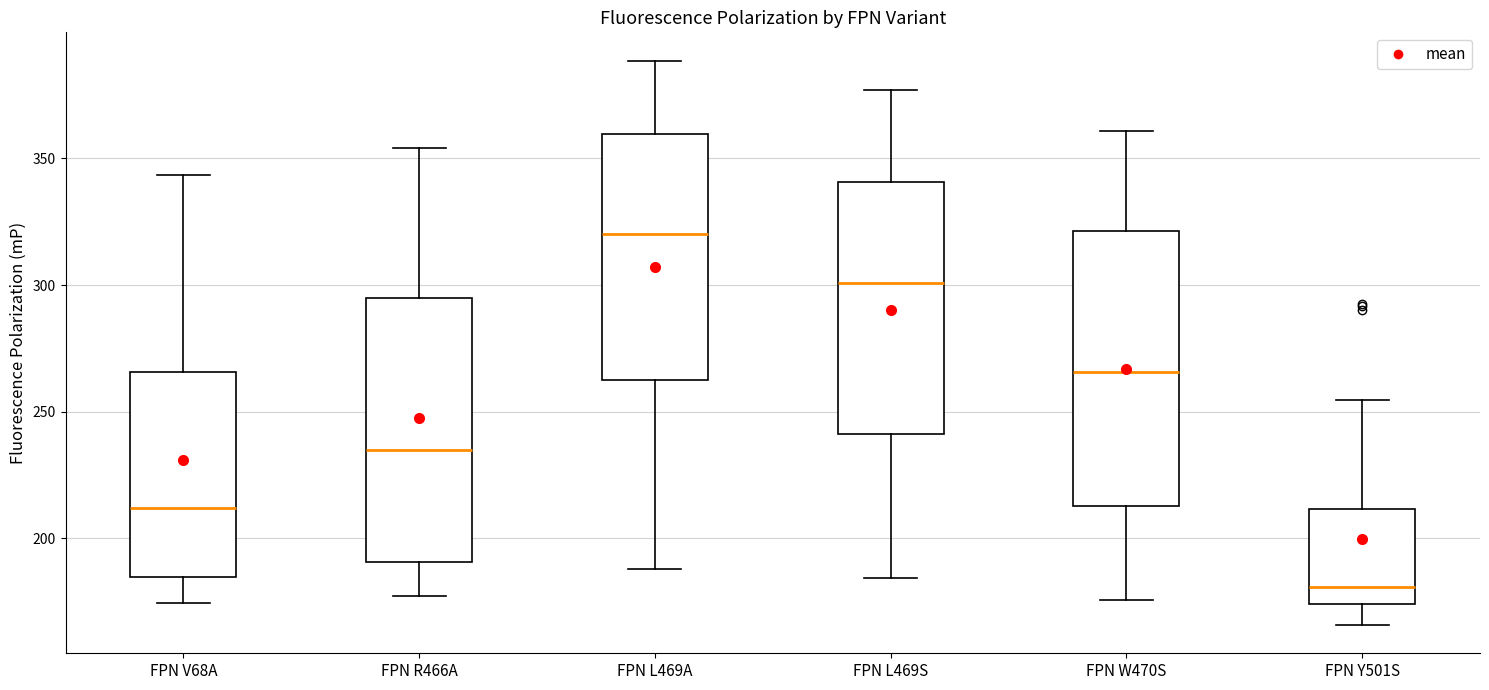

Where does the median line of the box for FPN L469A sit on the y-axis? The values are not printed on the chart, so give them approximately, as read against the axis.

320